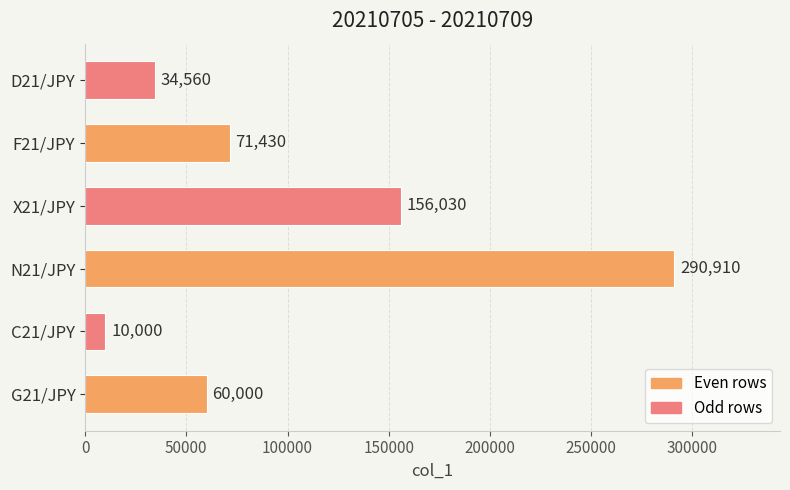

The chart shows a value of 256968 at X21/JPY. True or false?

False